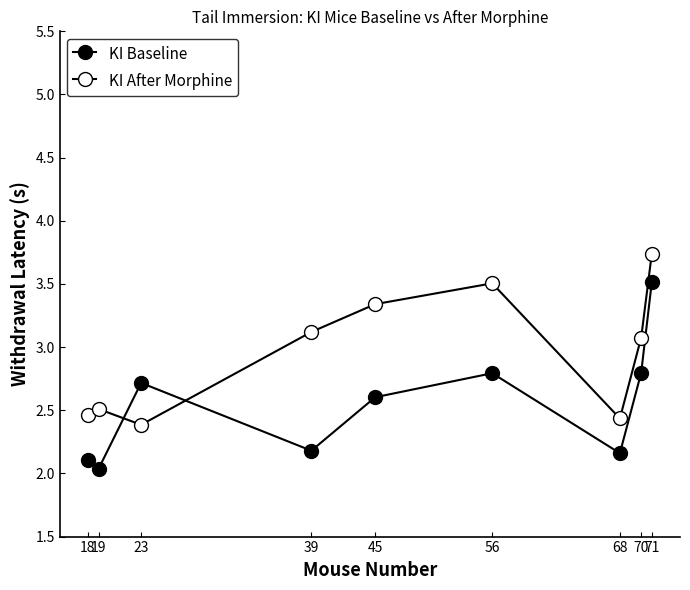

Does the chart have visible grid lines?

No